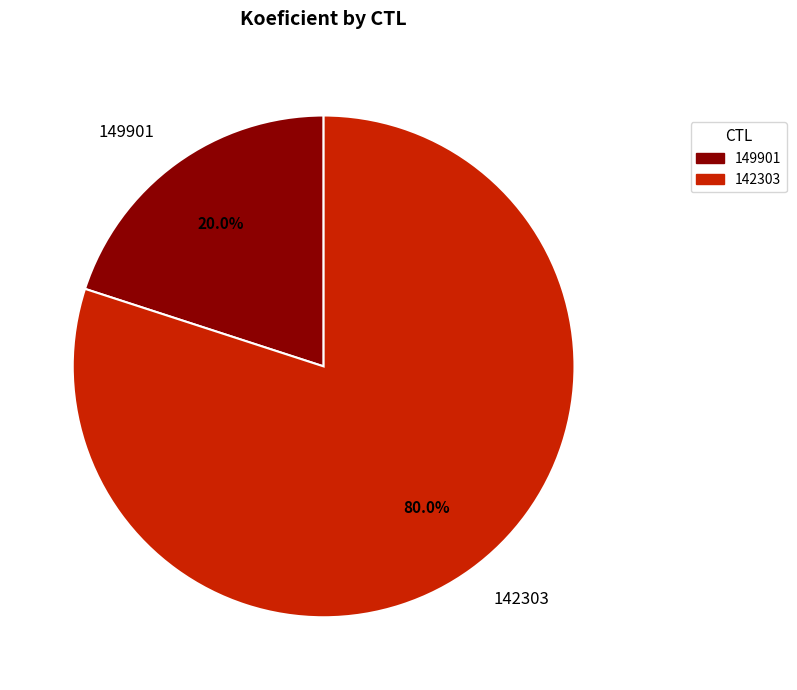

How many segments does this pie chart have?

2